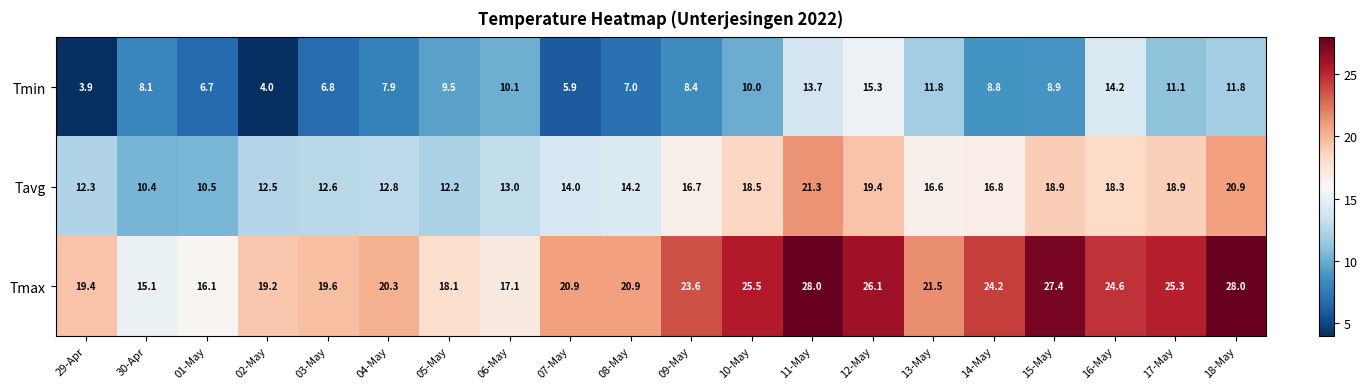

List the series in order of their overall mean, lowest first.

Tmin, Tavg, Tmax